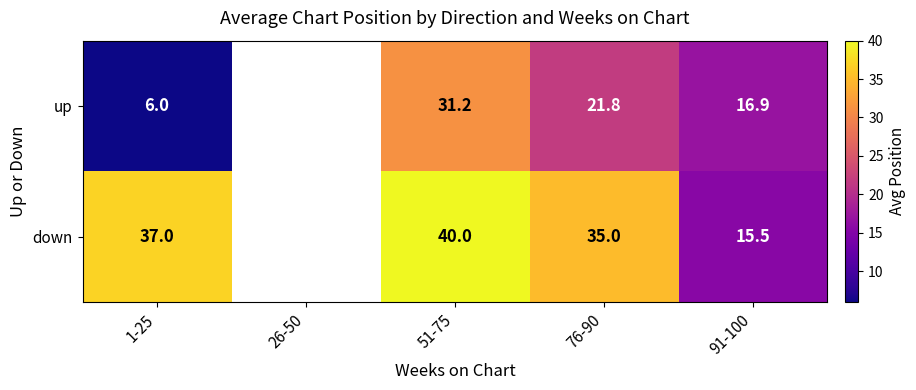

What is the smallest value displayed?

6.0